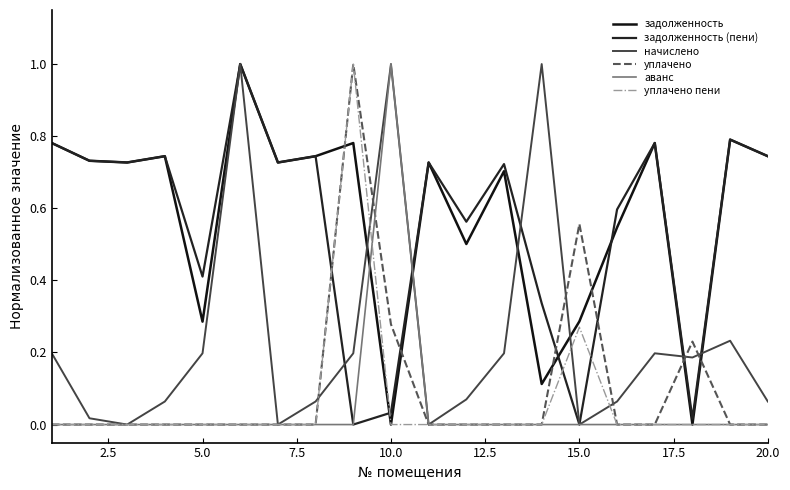

True or false: начислено has more than 0 points higher than both neighbors.

True